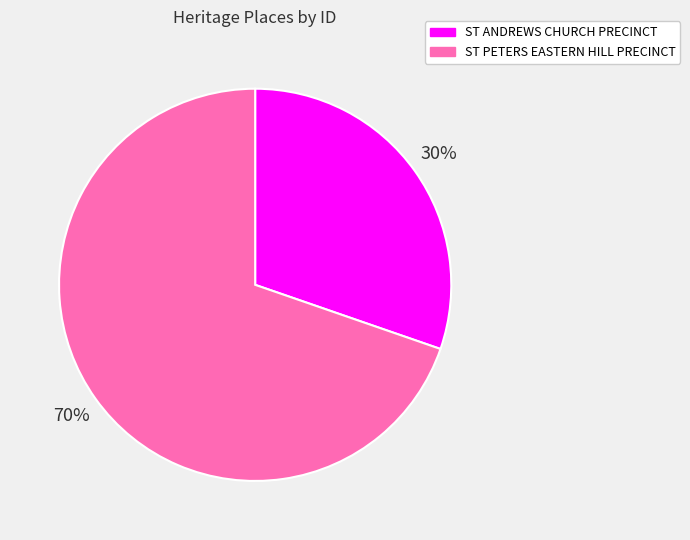

Do ST PETERS EASTERN HILL PRECINCT and ST ANDREWS CHURCH PRECINCT together represent more than half of the pie?

Yes